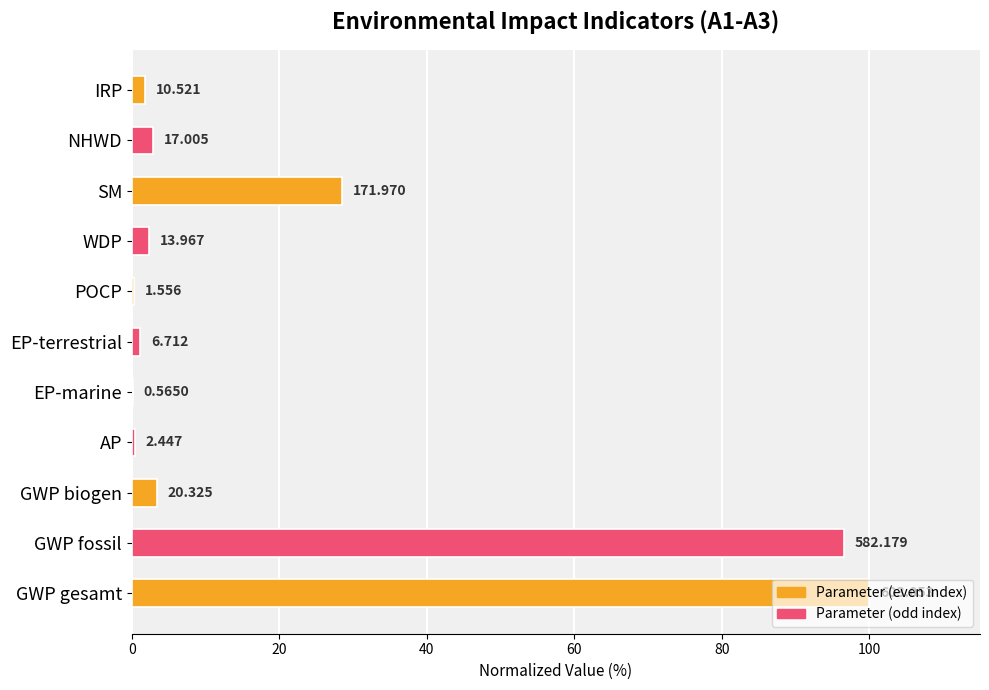

Are the bars horizontal?

Yes